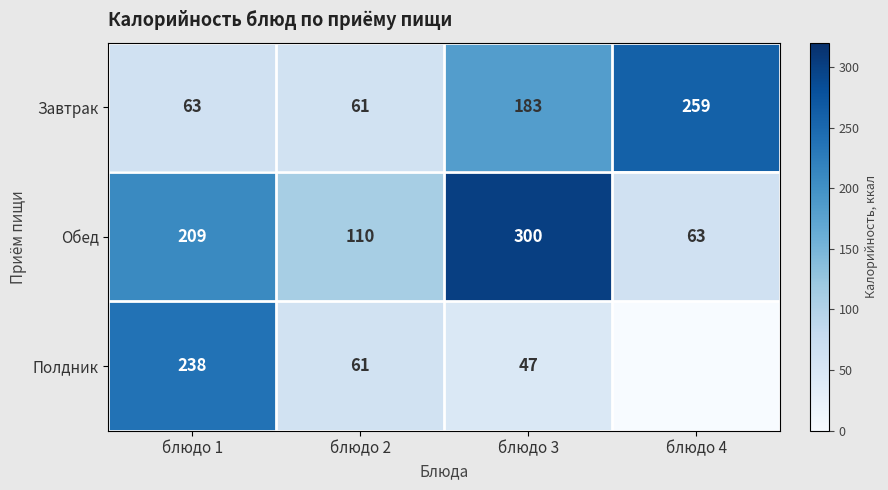

What is the difference between the maximum and minimum values in the Обед series?

237